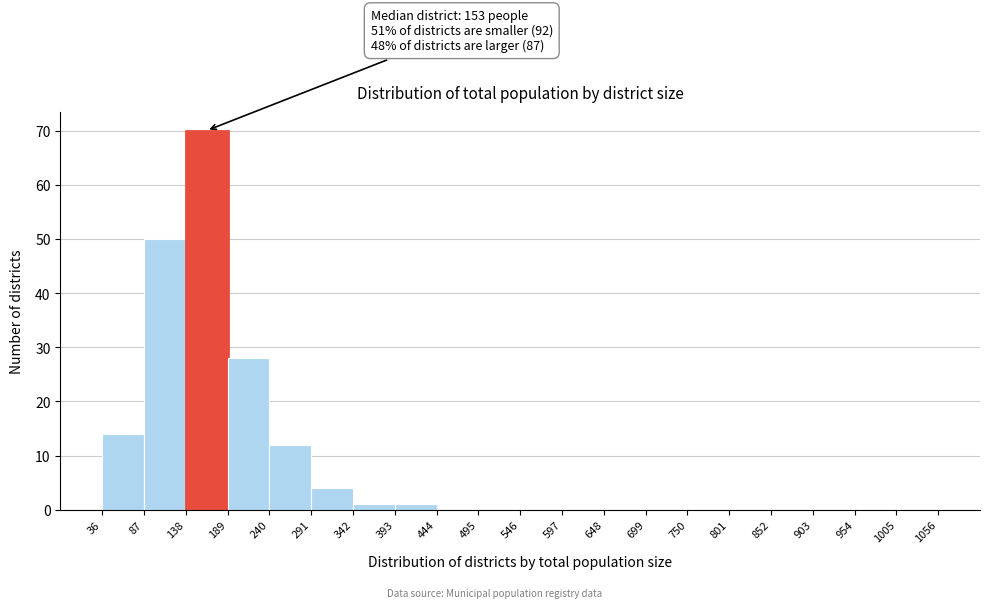

Over which range of the x-axis is the bar tallest?

138 to 189